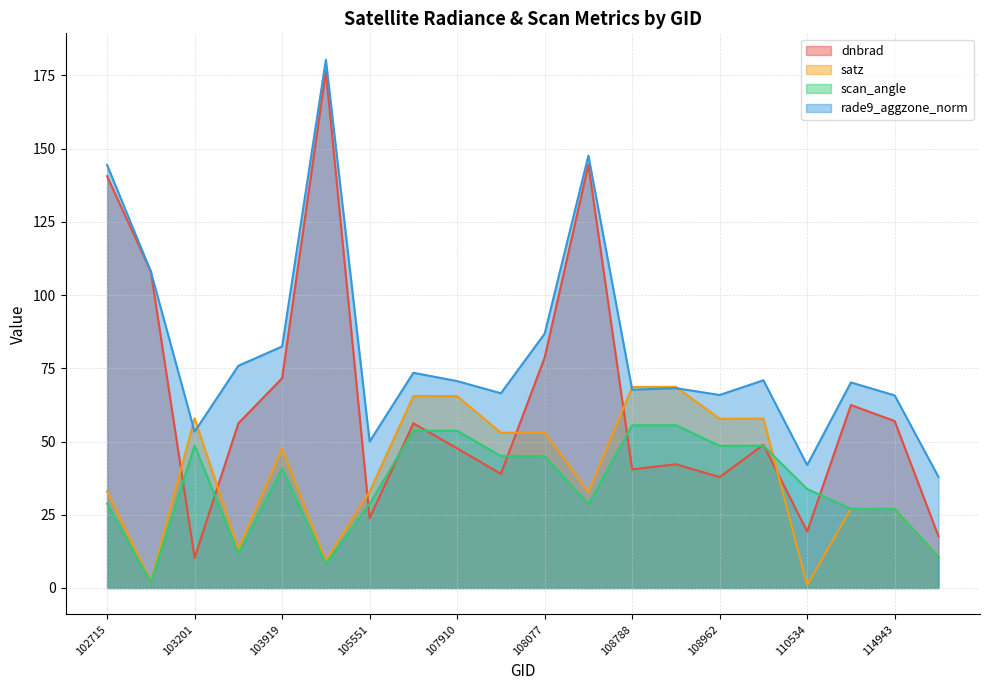

What is the difference between the rade9_aggzone_norm values at 110534 and 107910?

28.7